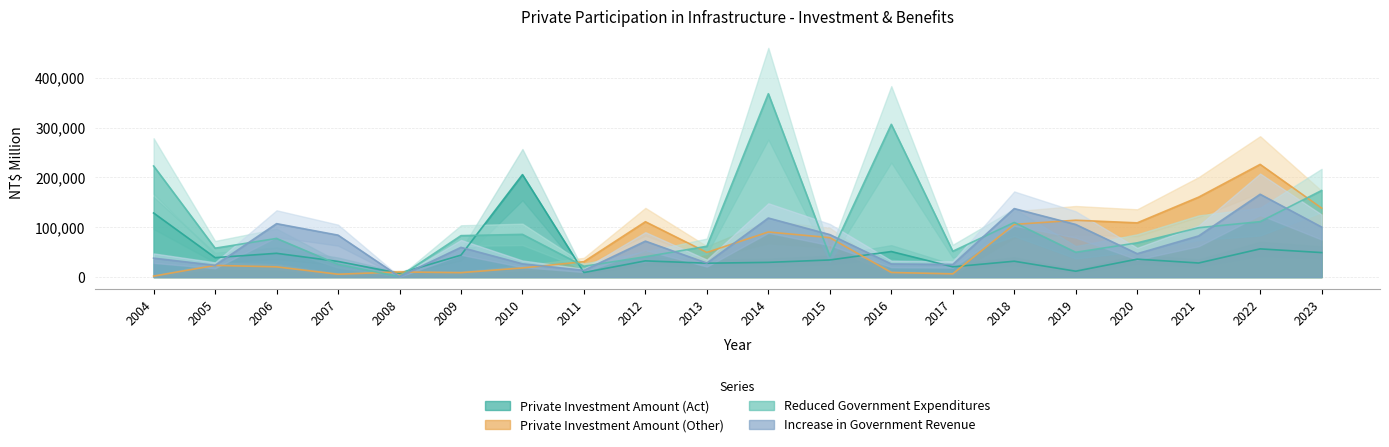

Reading left to right, what are all the values shown in this chart?

Private Investment Amount (Act): 2004=128670	2005=39106	2006=47757	2007=31434	2008=7677	2009=44070	2010=205687	2011=9153	2012=32557	2013=27886	2014=29558	2015=34393	2016=51317	2017=20629	2018=31849	2019=11828	2020=36030	2021=28300	2022=56623	2023=49216
Private Investment Amount (Other): 2004=1982	2005=23515	2006=20552	2007=5772	2008=10325	2009=8932	2010=18379	2011=30961	2012=111123	2013=49565	2014=90509	2015=79145	2016=9279	2017=6504	2018=105737	2019=114162	2020=108857	2021=160505	2022=226220	2023=138430
Reduced Government Expenditures: 2004=222988	2005=58026	2006=77621	2007=25536	2008=1026	2009=83205	2010=85763	2011=21736	2012=40883	2013=61881	2014=368061	2015=42192	2016=306609	2017=51873	2018=109667	2019=49819	2020=68721	2021=99112	2022=111281	2023=173800
Increase in Government Revenue: 2004=38037	2005=23689	2006=107261	2007=84203	2008=970	2009=59653	2010=26649	2011=13438	2012=72170	2013=28108	2014=118540	2015=85326	2016=26428	2017=25343	2018=137506	2019=105626	2020=47003	2021=82669	2022=166260	2023=100500